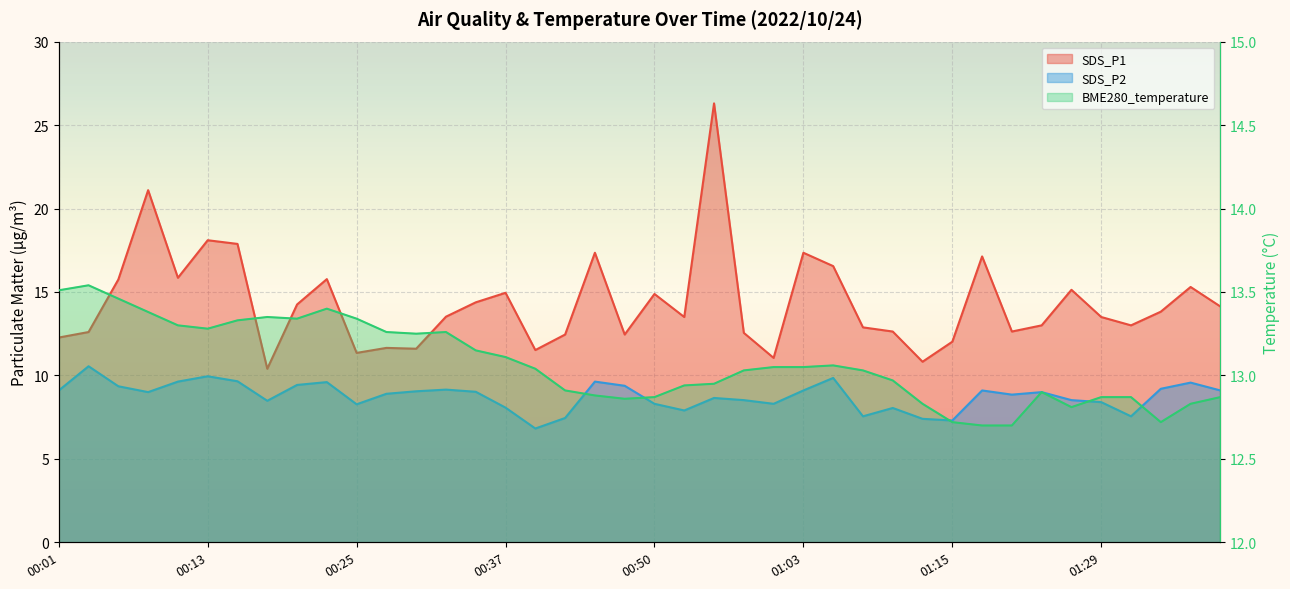

Which category has the highest value across all series?

00:55